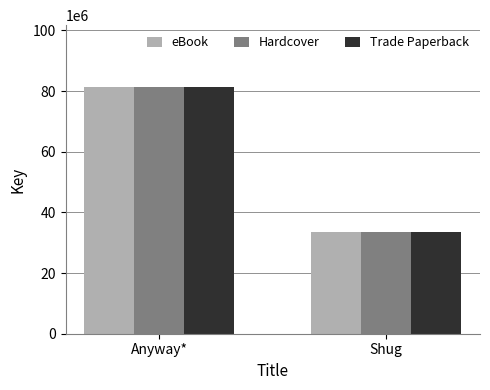

What is the approximate value of eBook at Anyway*?

81398065